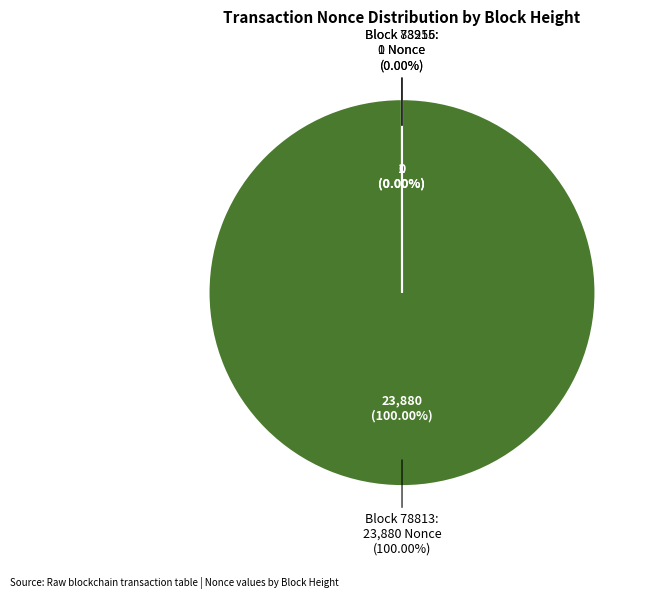

To the nearest percent, what portion does 78813 represent?

100%